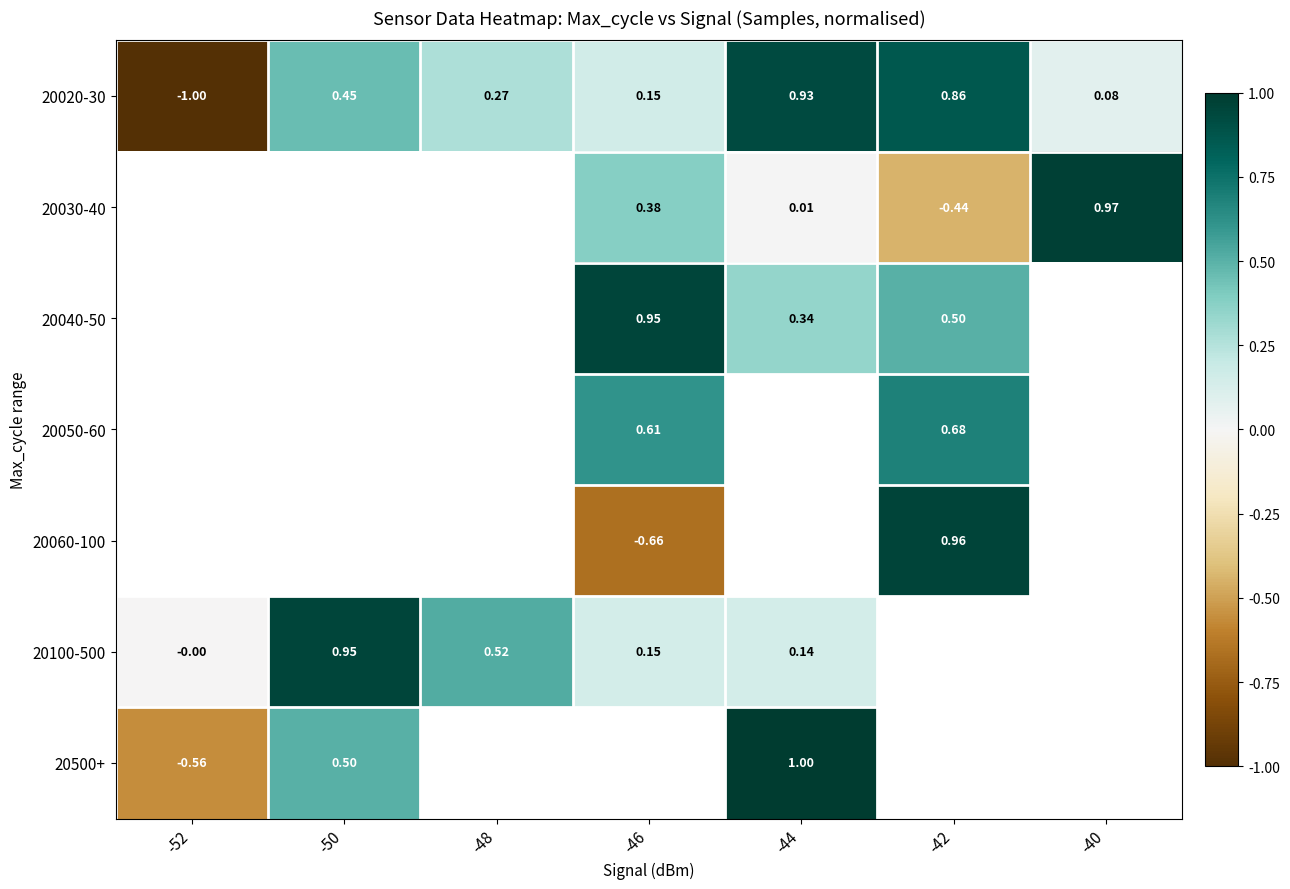

What is the spread (max minus min) of values at -50?

0.5